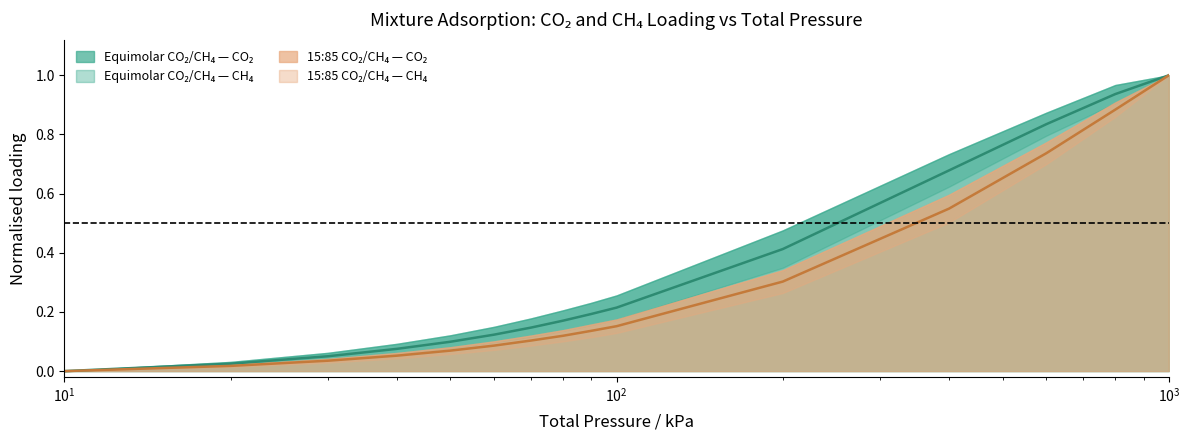

Count the number of categories in the chart.

15